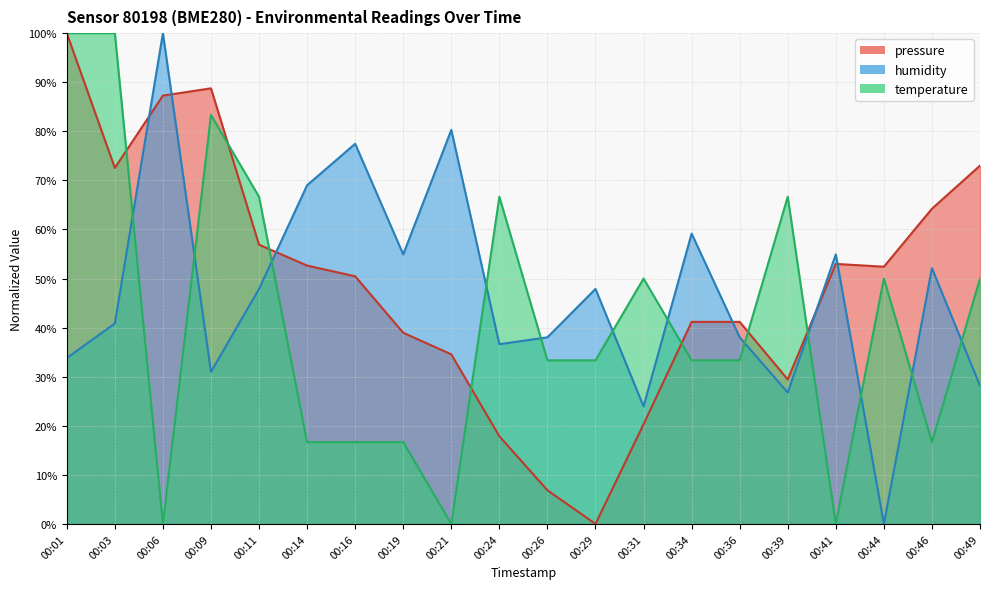

At which category does humidity reach its first local valley?

00:09